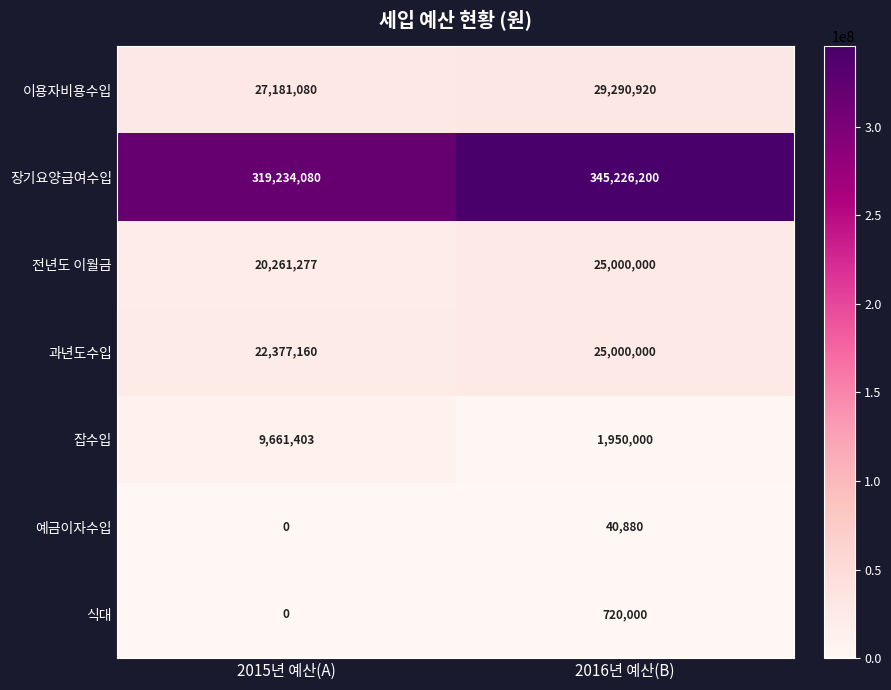

Read the 이용자비용수입 value at 2016년 예산(B), to the nearest 10.

29290920